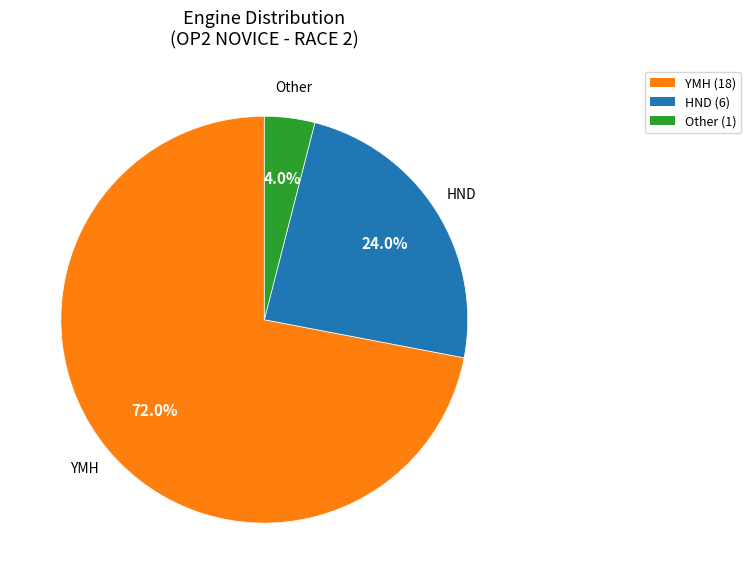

To the nearest percent, what is the difference between the largest and smallest slice percentages?

68%